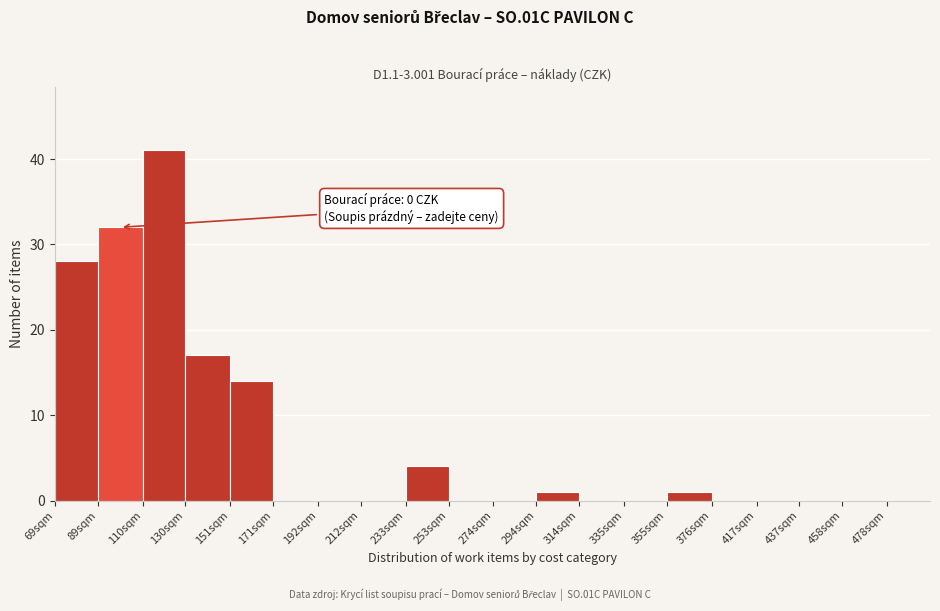

Reading left to right, what are all the values shown in this chart?

69sqm=28	89sqm=32	110sqm=41	130sqm=17	151sqm=14	171sqm=0	192sqm=0	212sqm=0	233sqm=4	253sqm=0	274sqm=0	294sqm=1	314sqm=0	335sqm=0	355sqm=1	376sqm=0	417sqm=0	437sqm=0	458sqm=0	478sqm=0